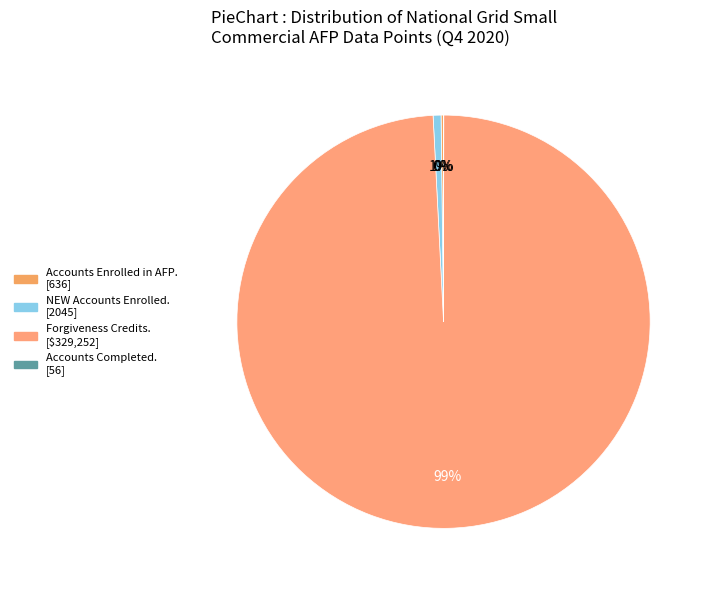

Is there any slice that represents more than half of the pie?

Yes